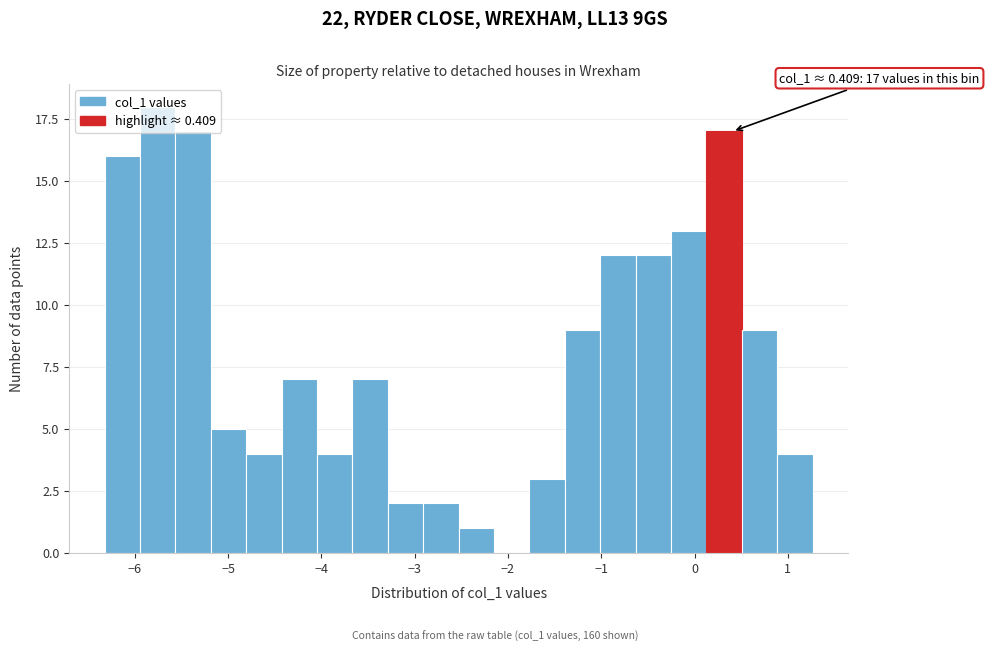

Around what value on the x-axis is the tallest bar? Give the approximate position of its centre, as read against the axis.

-5.8